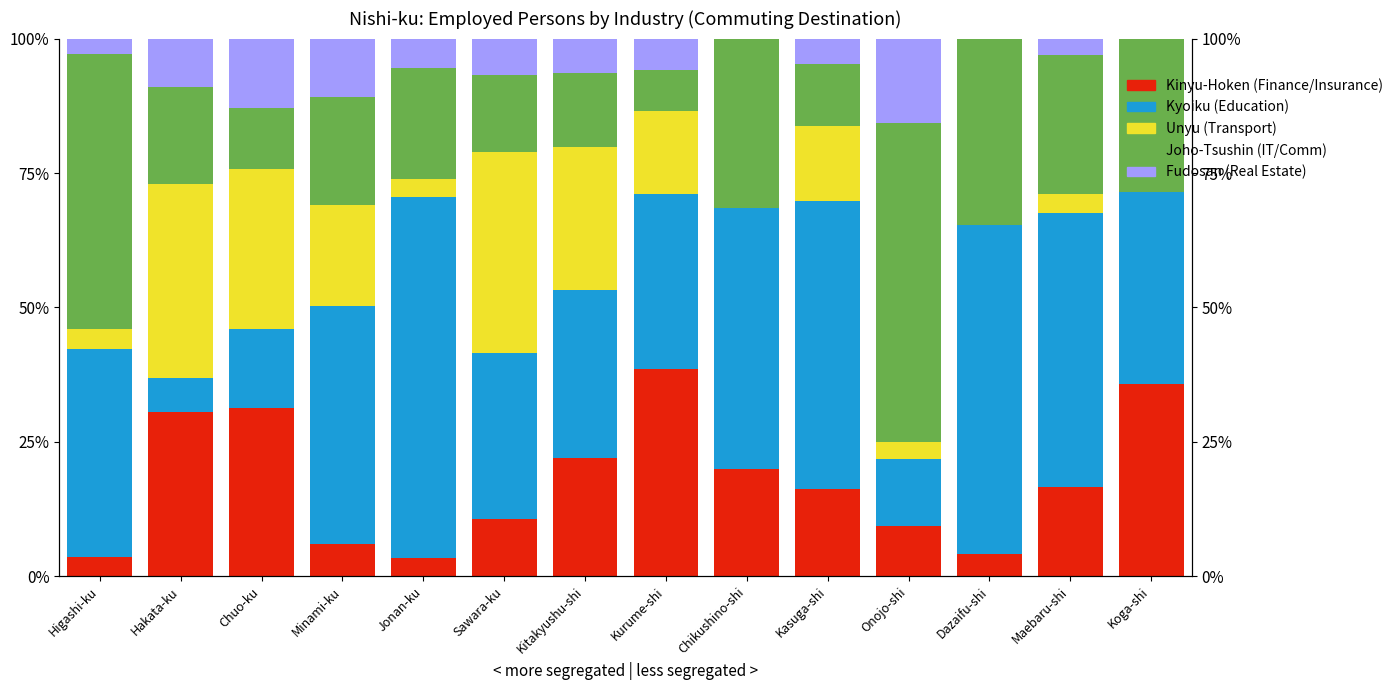

What is the difference between the highest and lowest values at Dazaifu-shi?

61.2